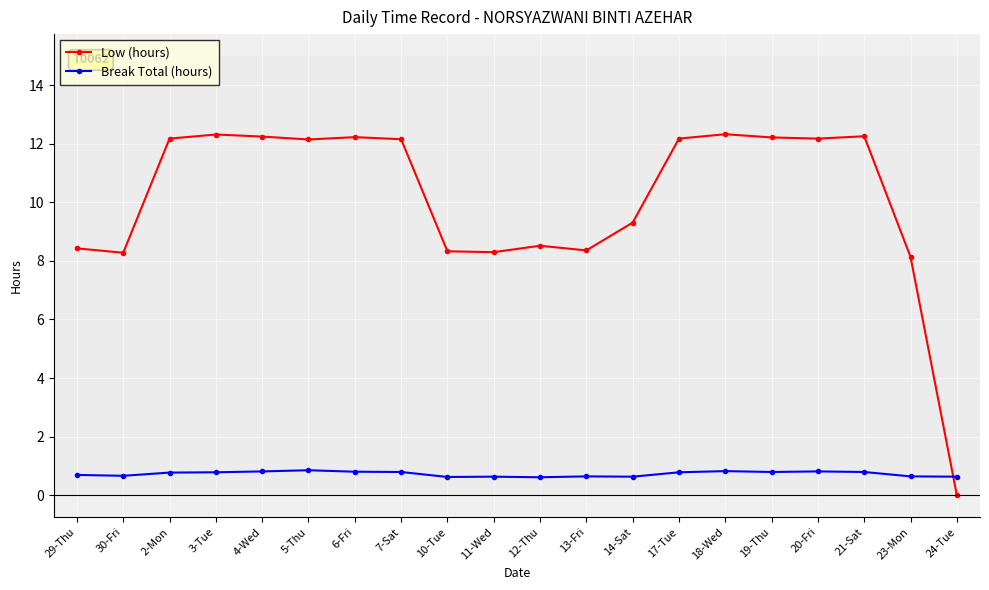

What is the value of the Low (hours) point at the 16th from the left?

12.2